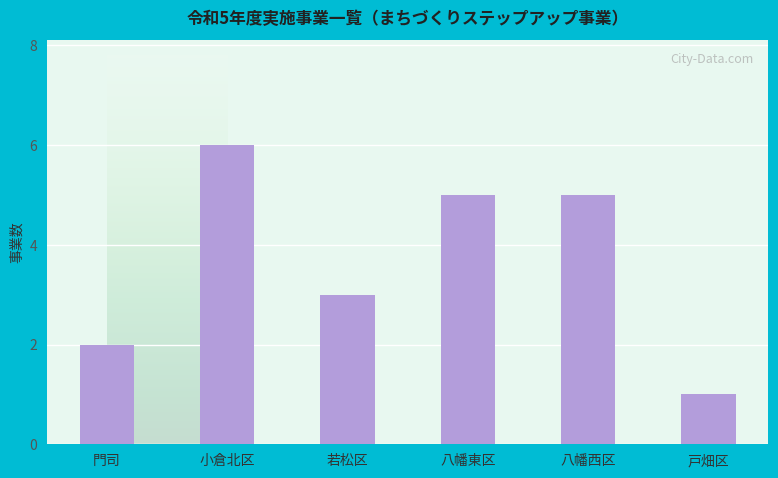

Reading left to right, what are all the values shown in this chart?

2	6	3	5	5	1